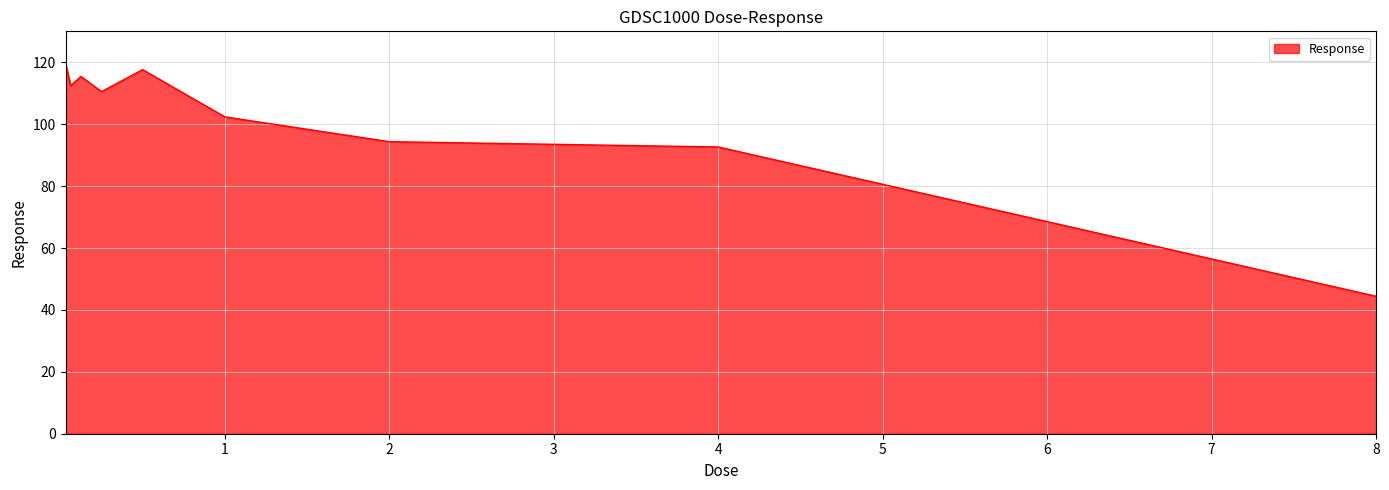

What is the difference between the maximum and minimum values?

75.4